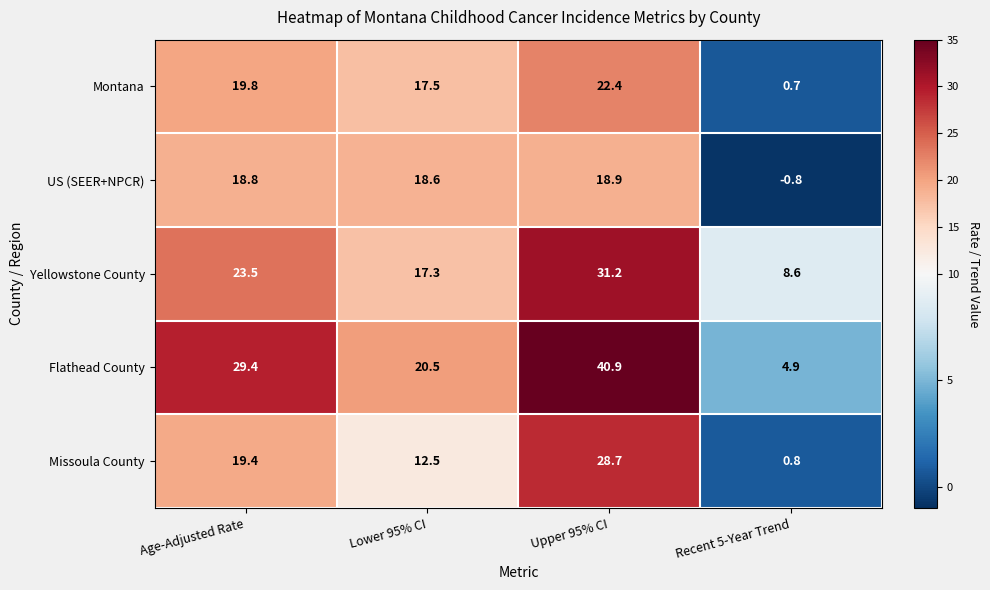

At how many categories does at least one series exceed 28?

2